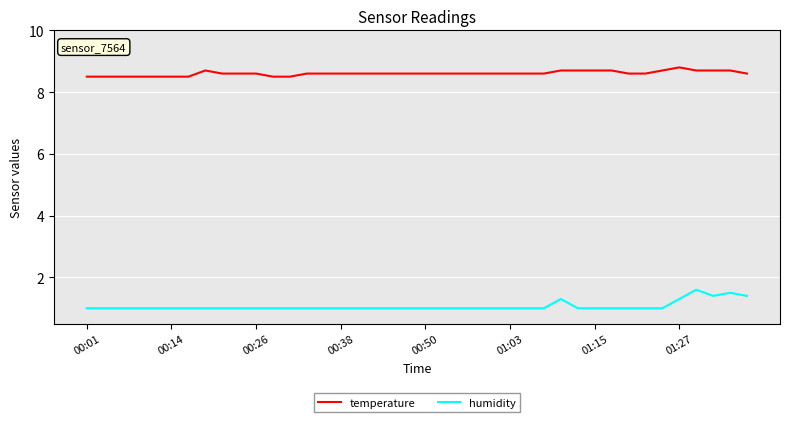

Which series has the largest range (max minus min)?

humidity